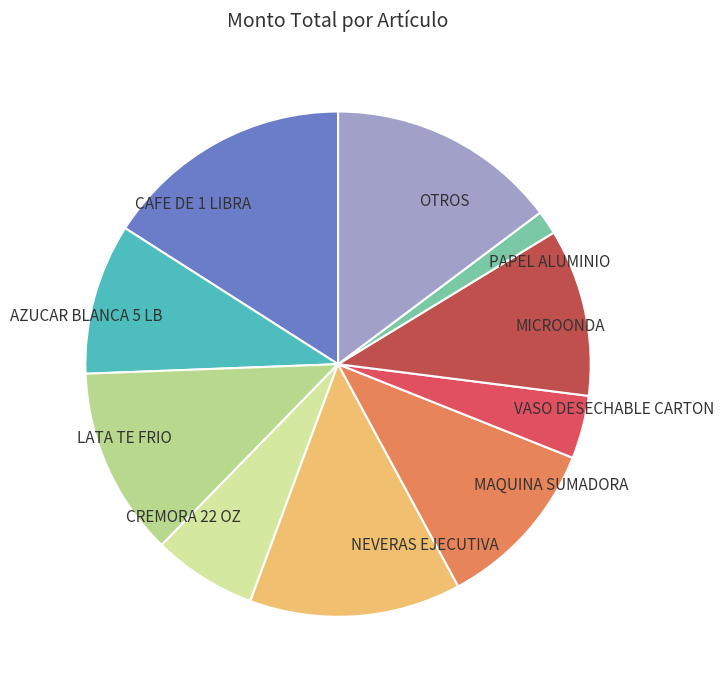

Is the sum of MAQUINA SUMADORA and LATA TE FRIO greater than half?

No